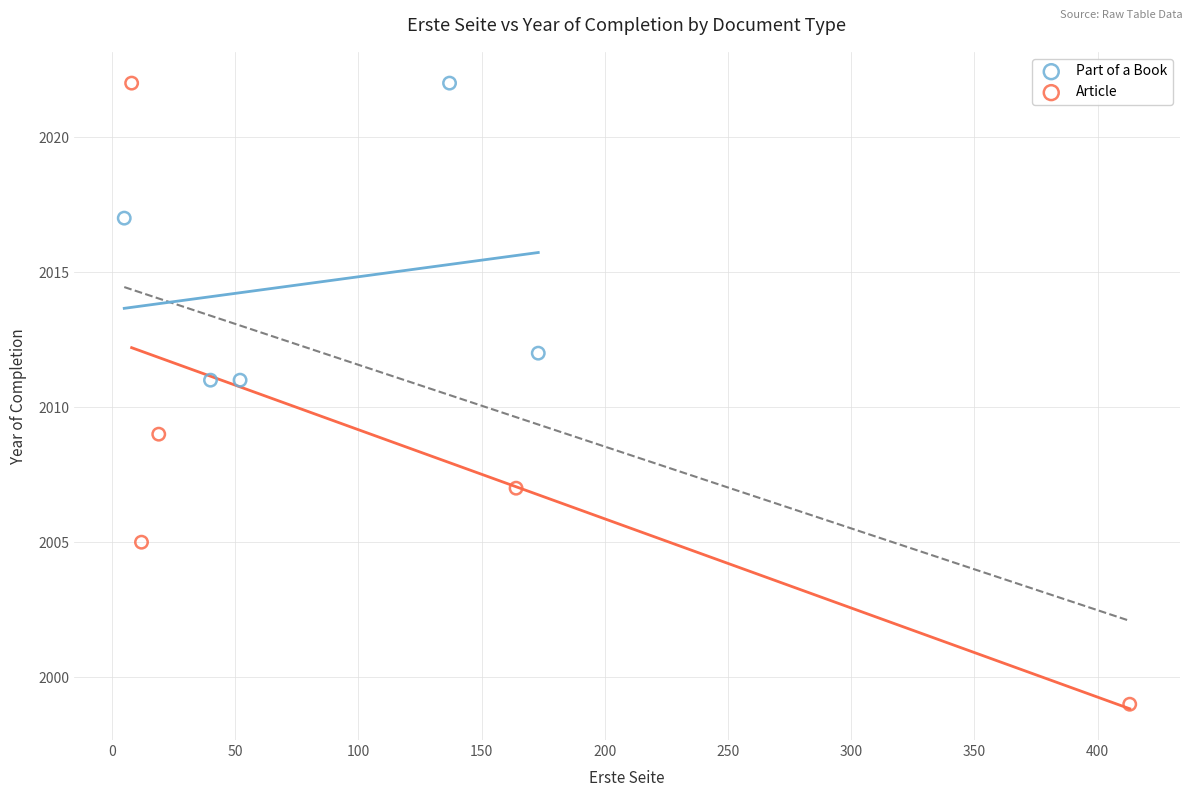

Which series reaches the minimum Y coordinate?

Article